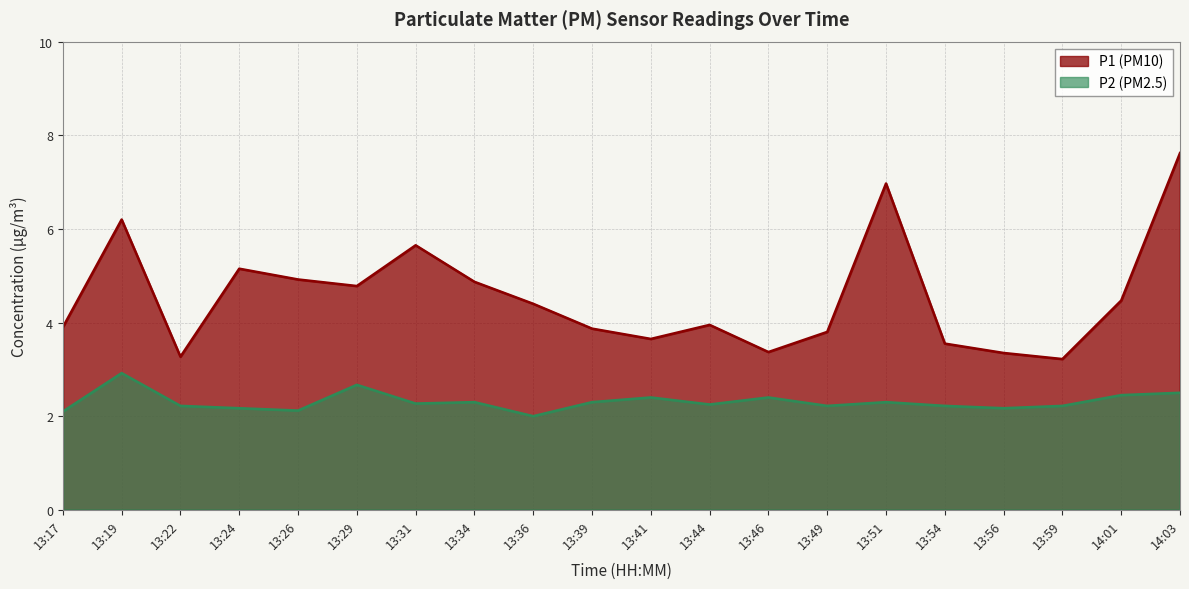

Which series has the largest total across all categories?

P1